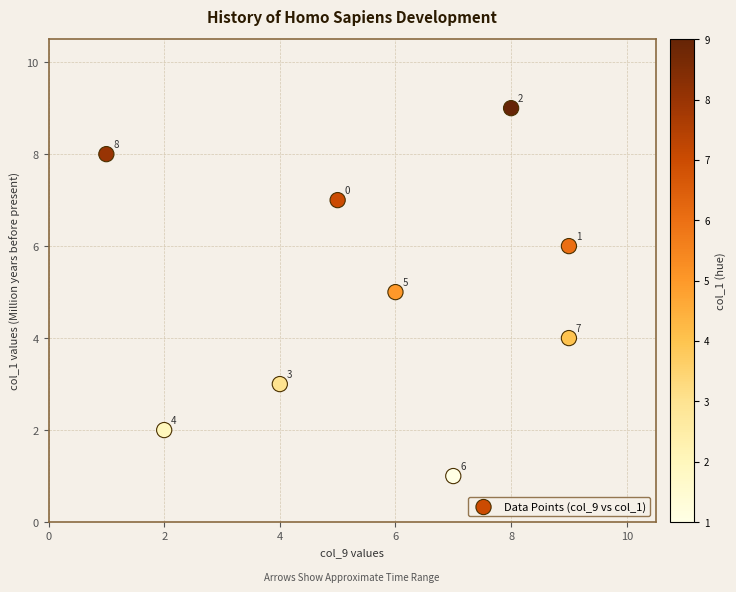

What is the average X value?

6